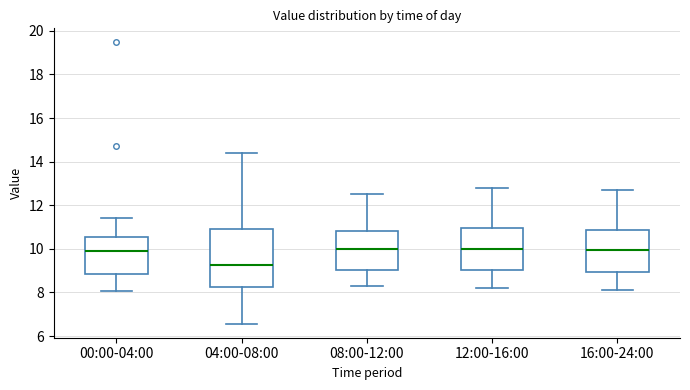

Which box's median line is the lowest?

04:00-08:00